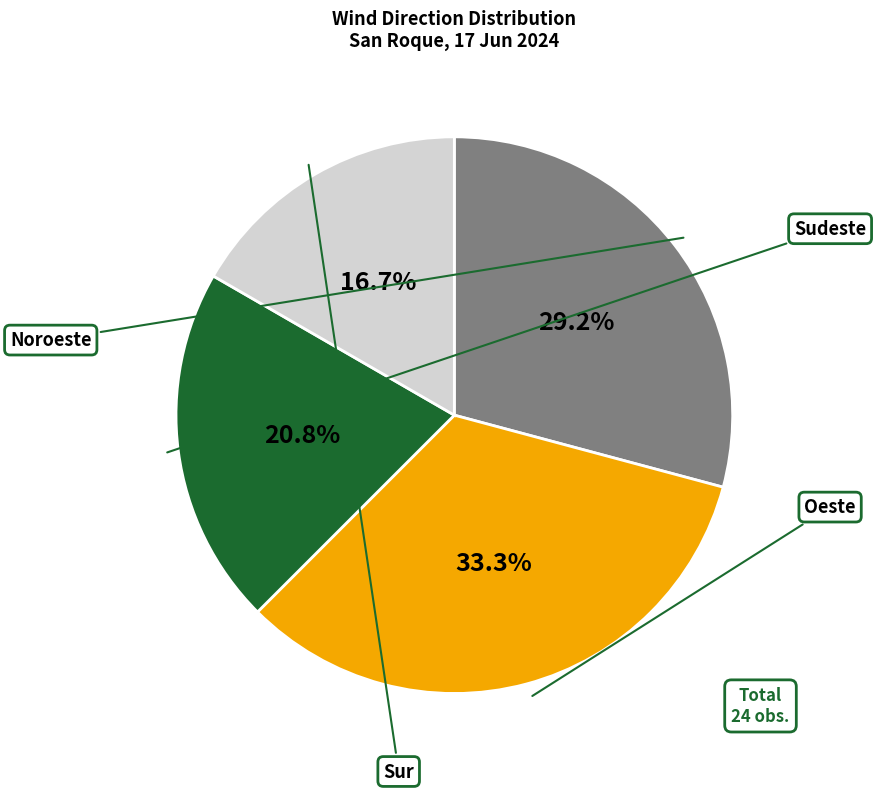

How many slices are in this pie chart?

4